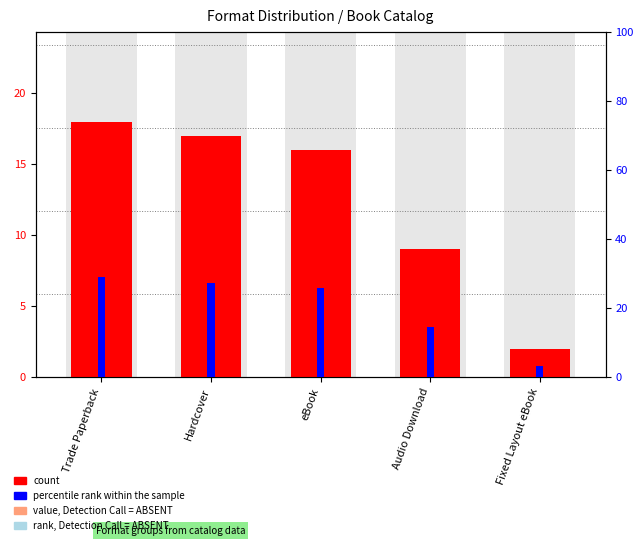

What position from the right is eBook?

3